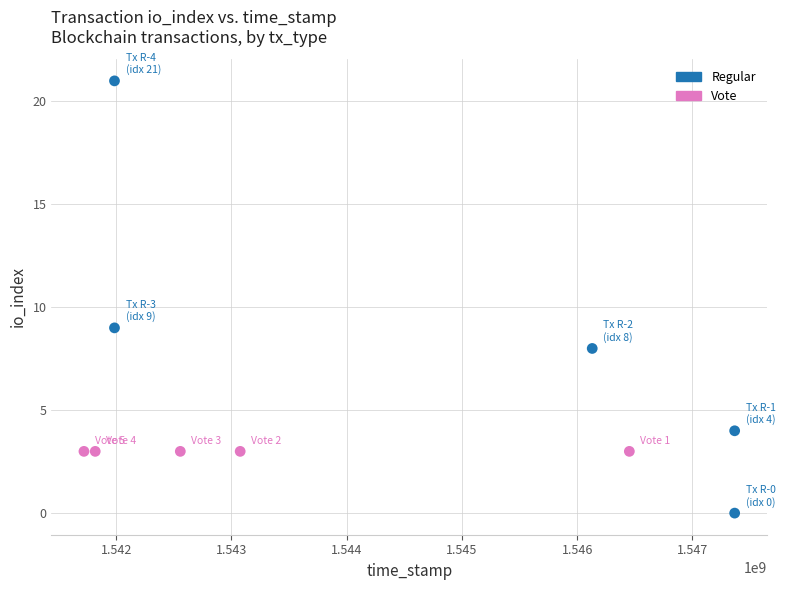

Which series contains the lowest Y value?

Regular